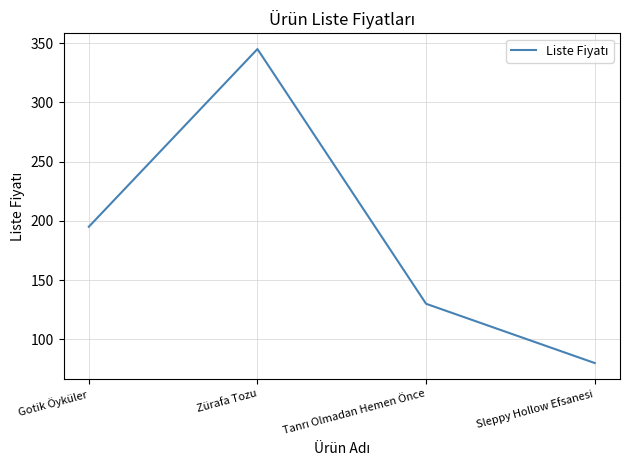

What is the change in value from Gotik Öyküler to Sleppy Hollow Efsanesi?

-115